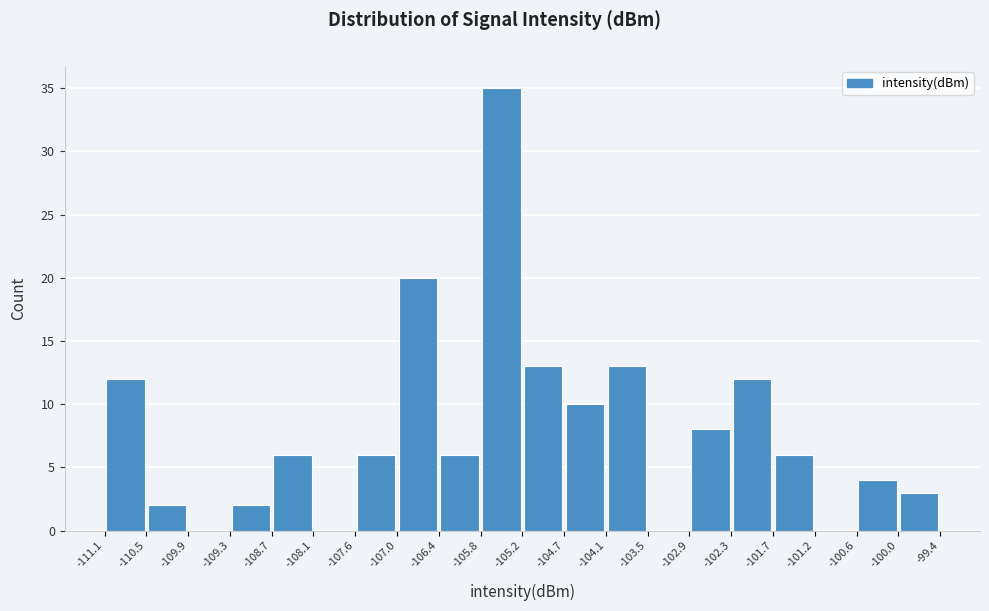

Over which range of the x-axis is the bar tallest?

-105.8 to -105.2